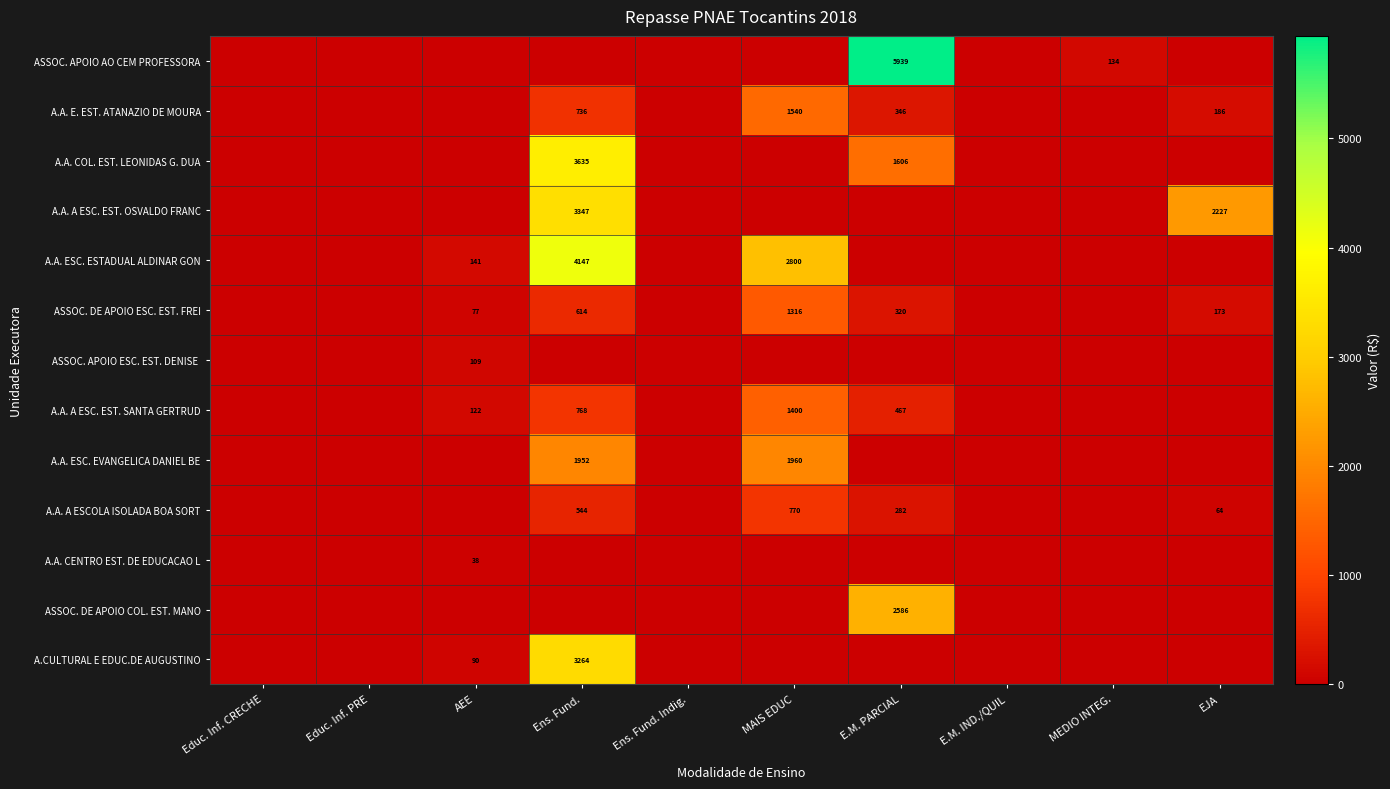

The ASSOC. DE APOIO ESC. EST. FREI series shows 173 at EJA. True or false?

True